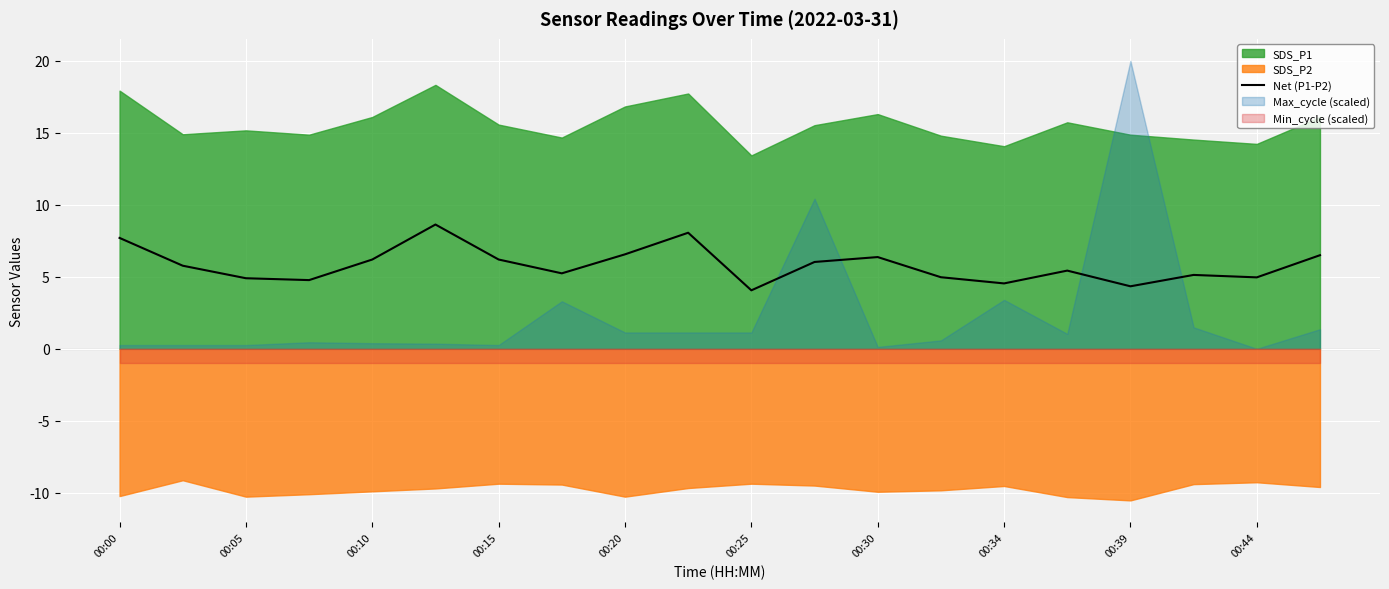

Is it true that Net (P1-P2) equals 11.5 at 00:00?

False